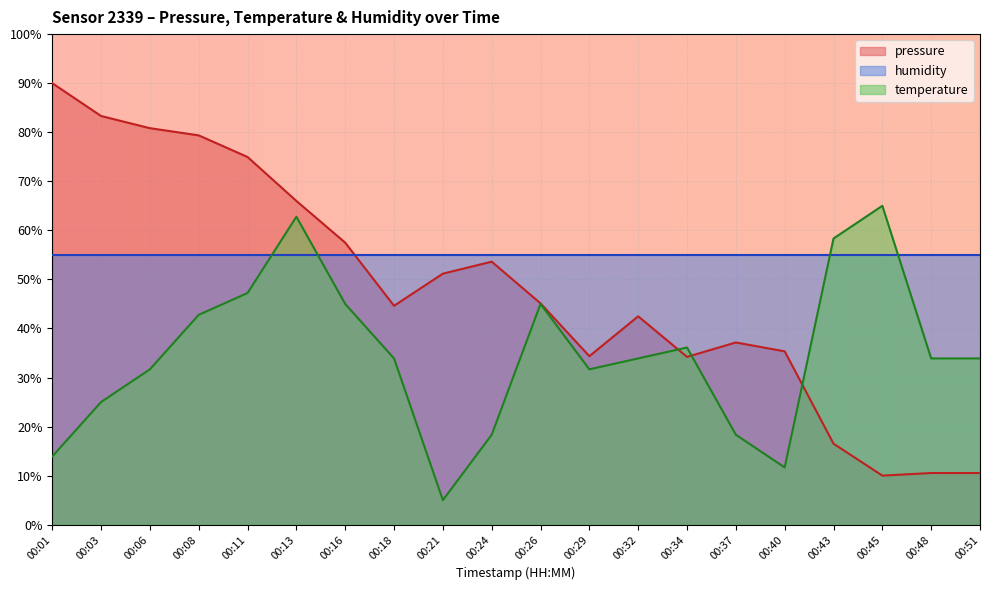

True or false: pressure has more than 0 interior local peaks.

True